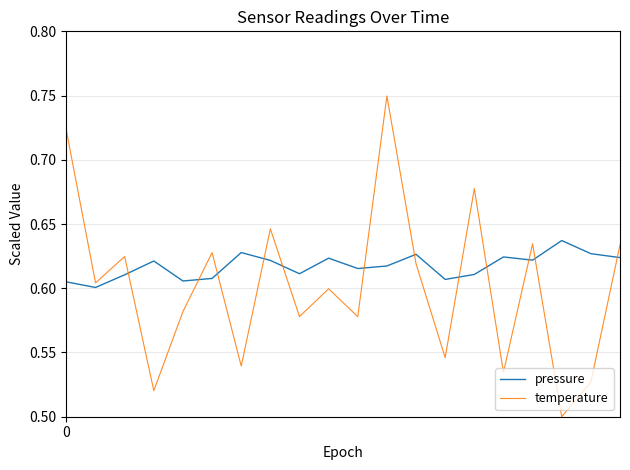

Count the number of data series in this chart.

2